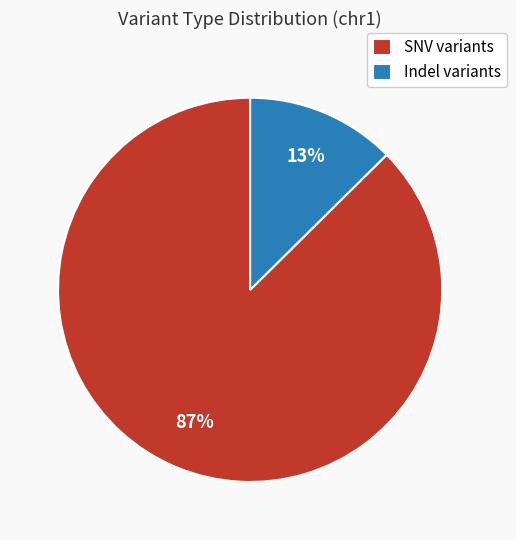

Rank the categories by value from lowest to highest.

Indel variants, SNV variants